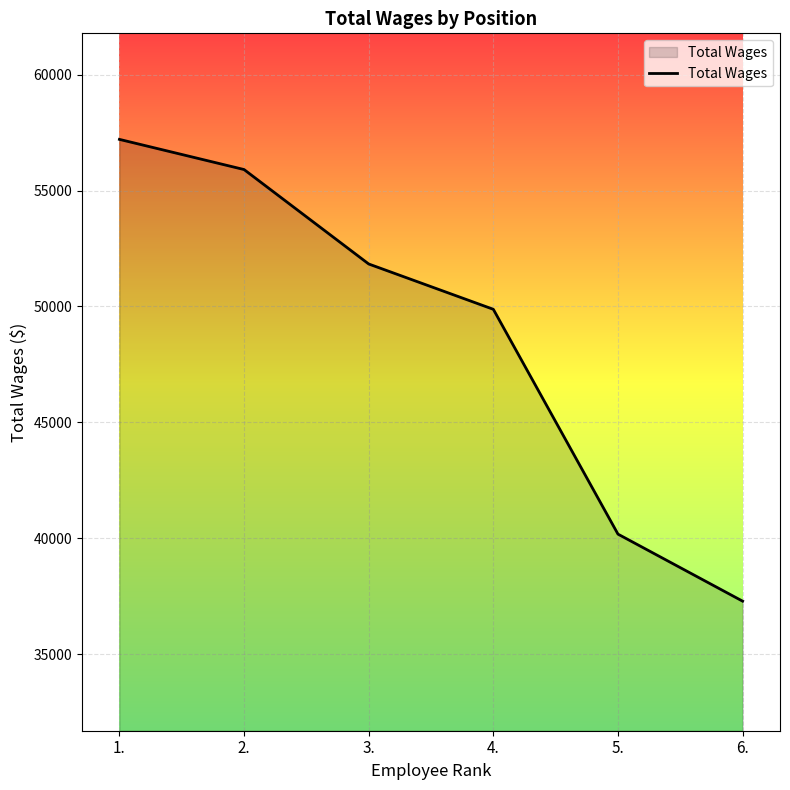

At which category does the chart reach its peak across all series?

1.